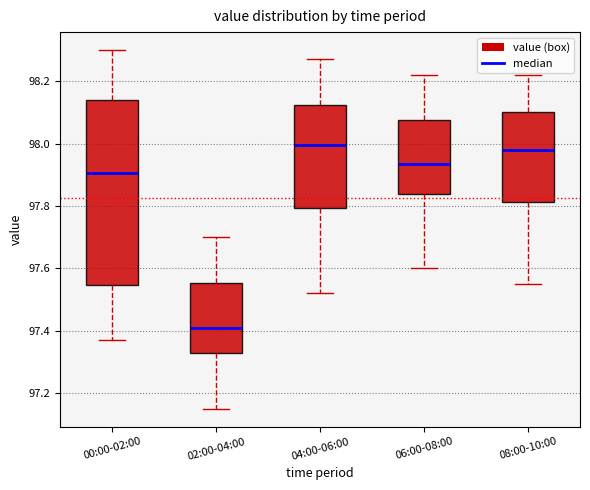

Where does the median line of the box for 02:00-04:00 sit on the y-axis? The values are not printed on the chart, so give them approximately, as read against the axis.

97.42